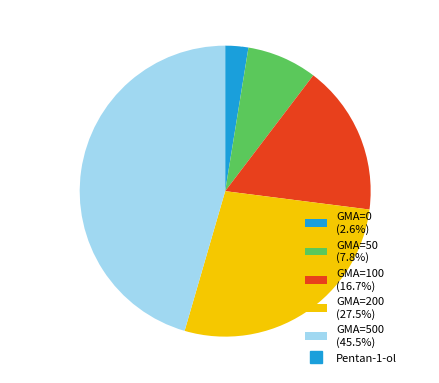

What percentage do GMA=200 (27.5%) and GMA=50 (7.8%) together represent?

35.3%